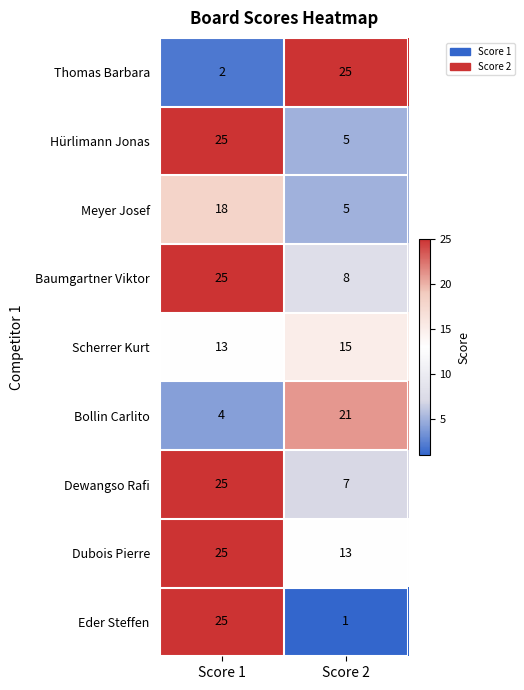

What is the highest value of the Scherrer Kurt series?

15